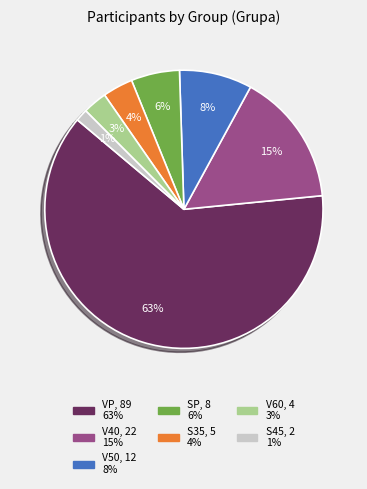

Count the number of slices in the pie.

7